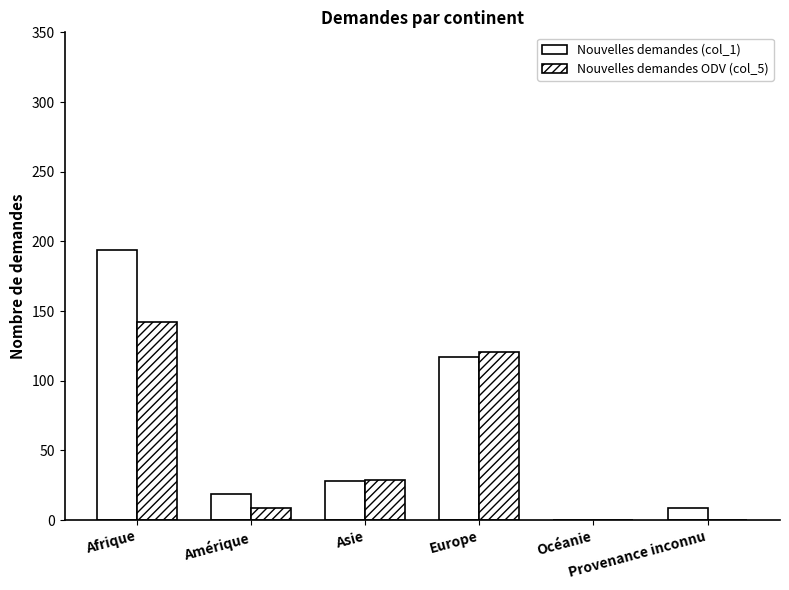

Are the bars horizontal?

No